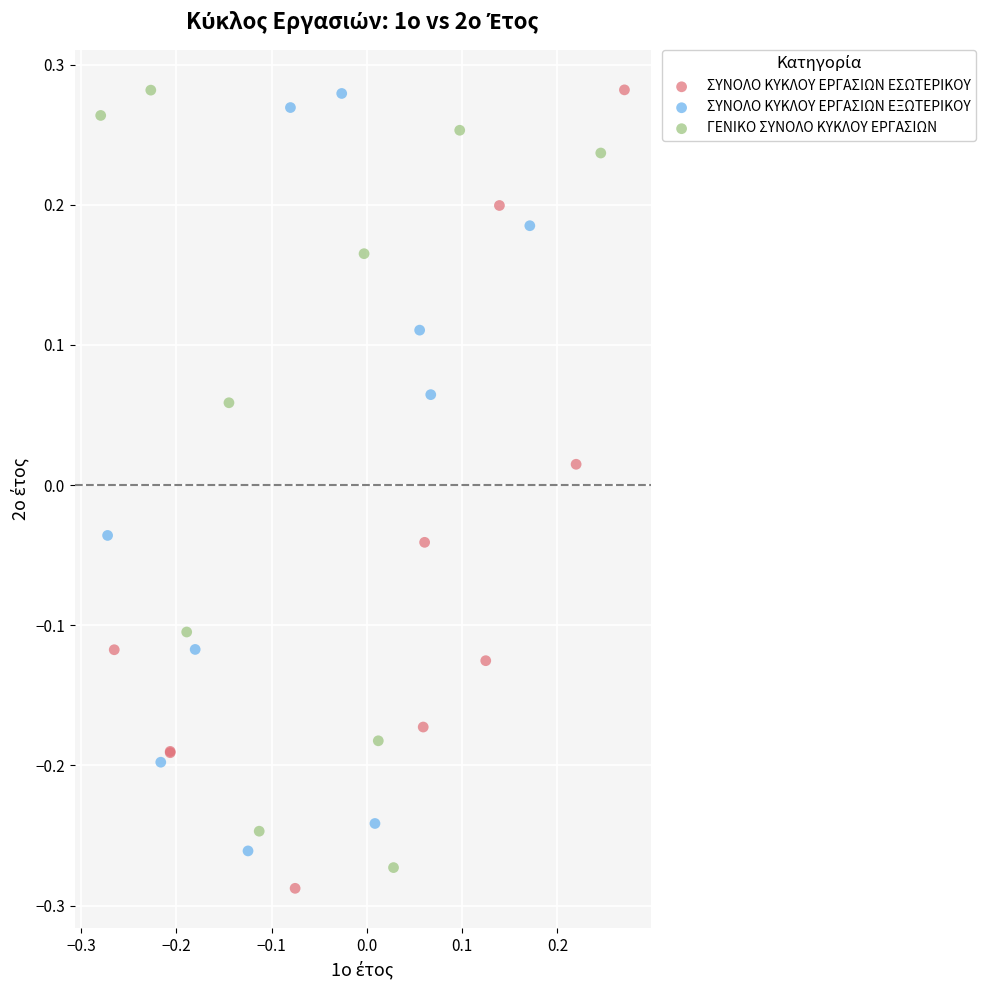

Which series contains the lowest Y value?

ΣΥΝΟΛΟ ΚΥΚΛΟΥ ΕΡΓΑΣΙΩΝ ΕΣΩΤΕΡΙΚΟΥ